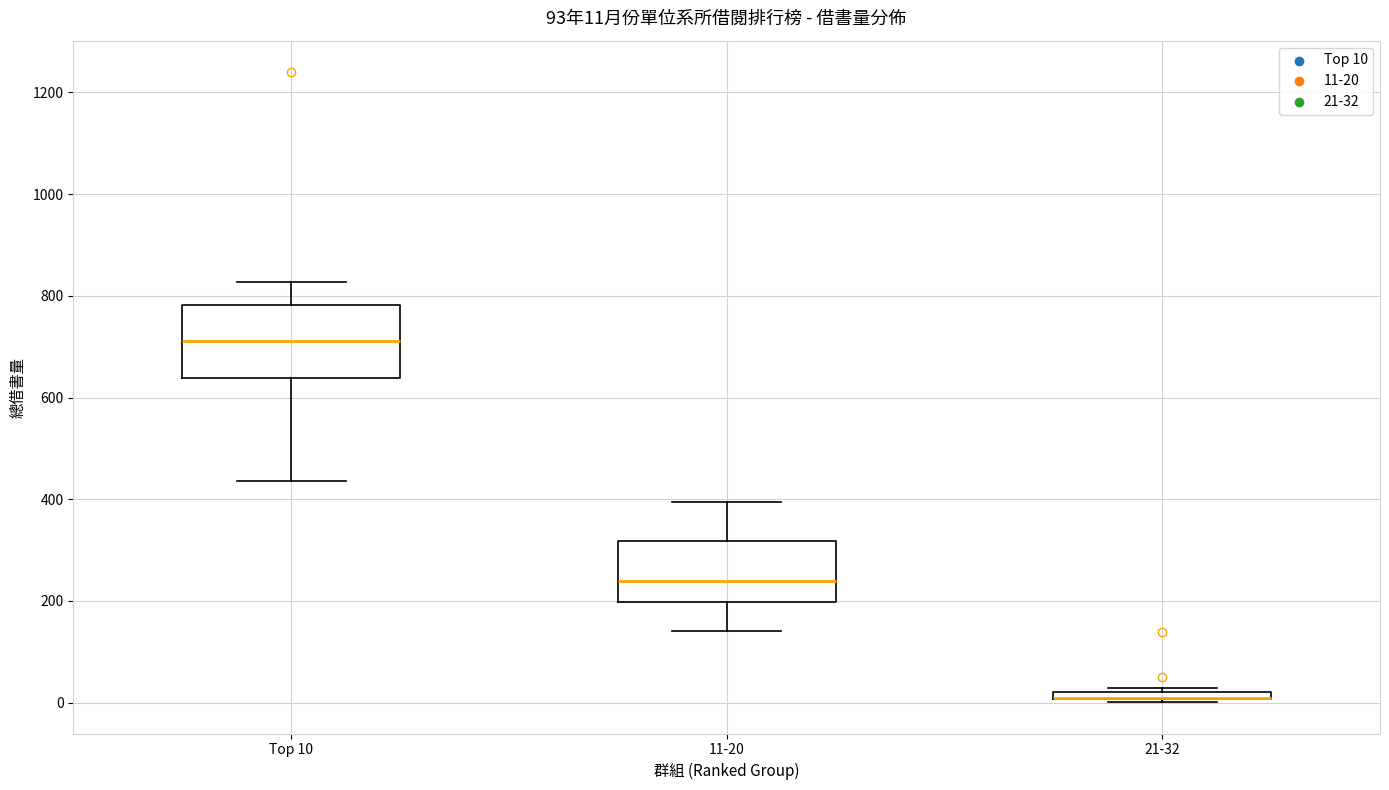

Comparing the boxes themselves (not the whiskers), which one is the tallest?

Top 10